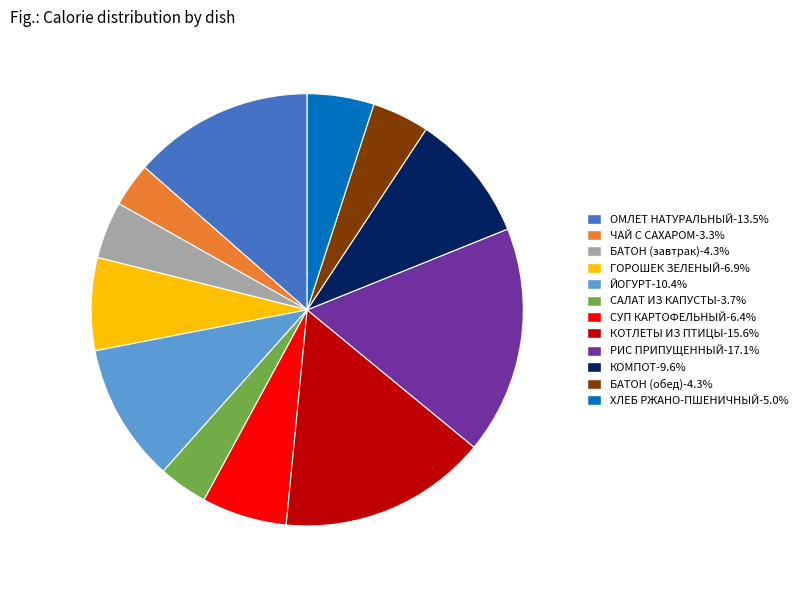

What is the ratio of the value at ХЛЕБ РЖАНО-ПШЕНИЧНЫЙ to the value at САЛАТ ИЗ КАПУСТЫ?

1.4